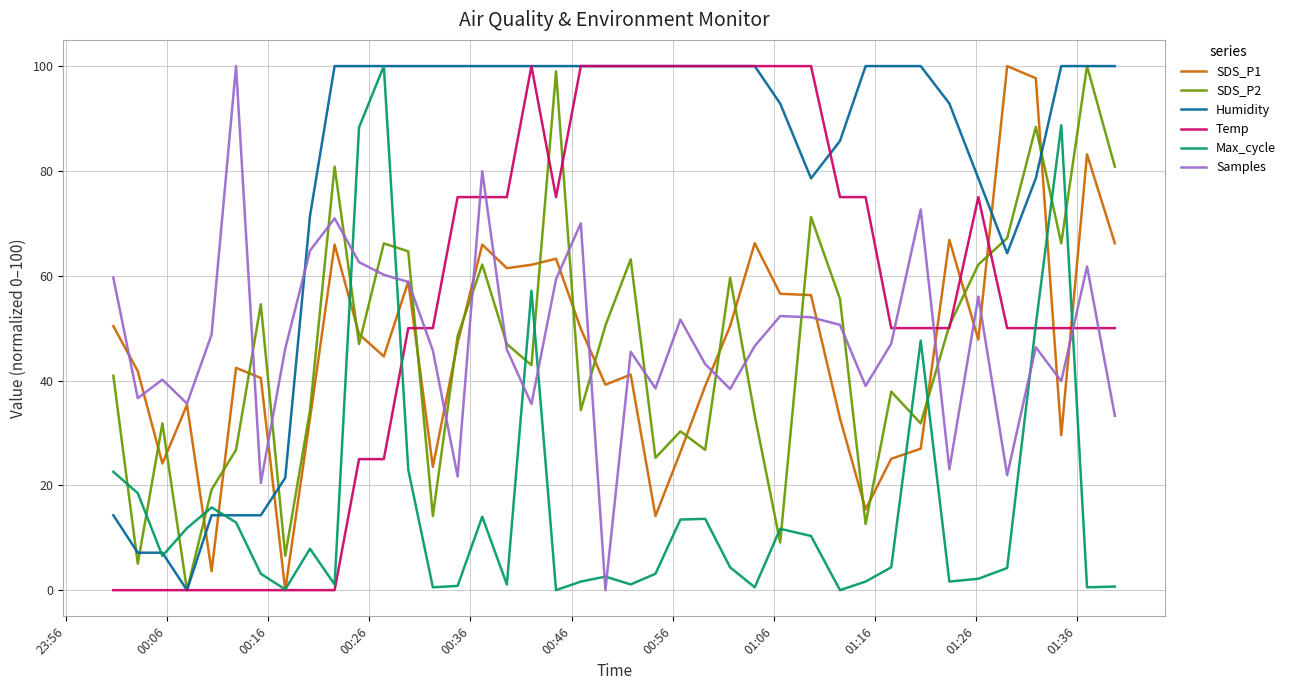

What is the greatest value displayed?

100.0